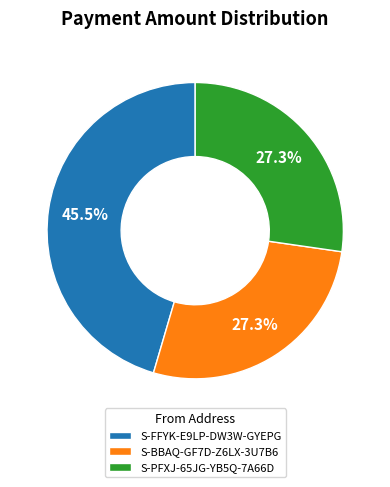

Which category has the biggest portion of the pie?

S-FFYK-E9LP-DW3W-GYEPG